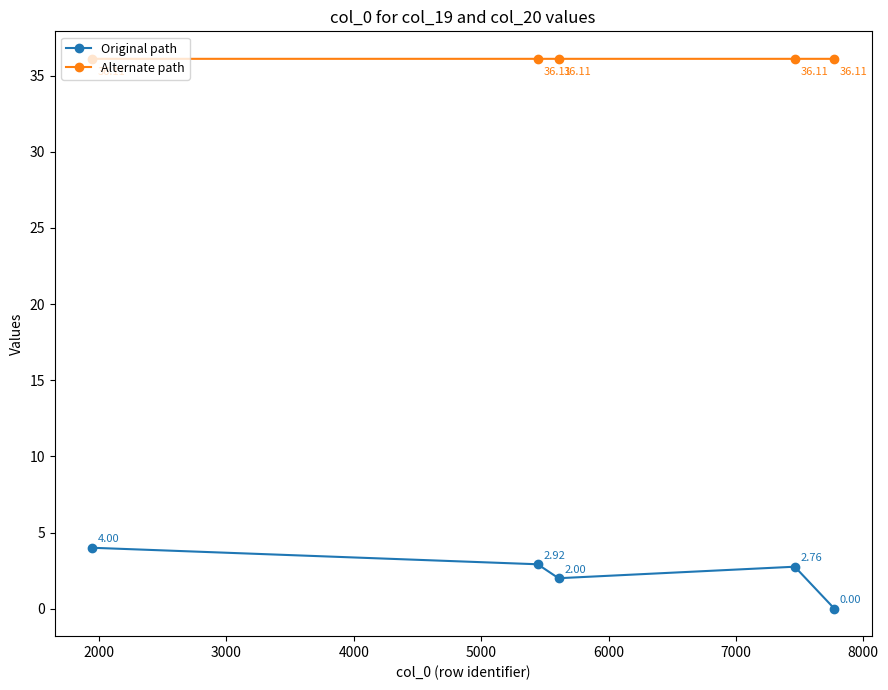

True or false: Alternate path and Original path cross at least once.

False